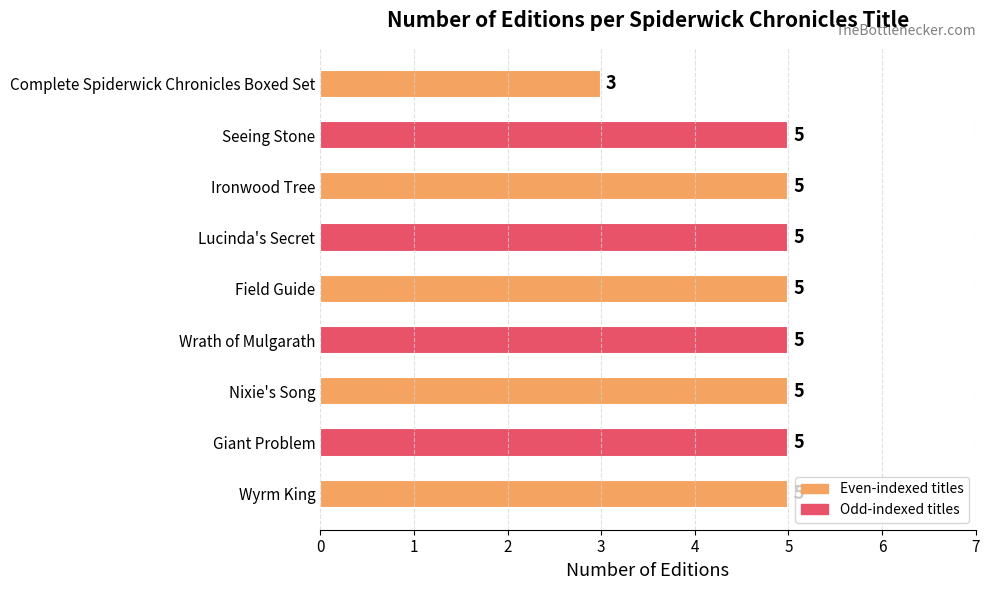

The chart shows a value of 5 at Wyrm King. True or false?

True